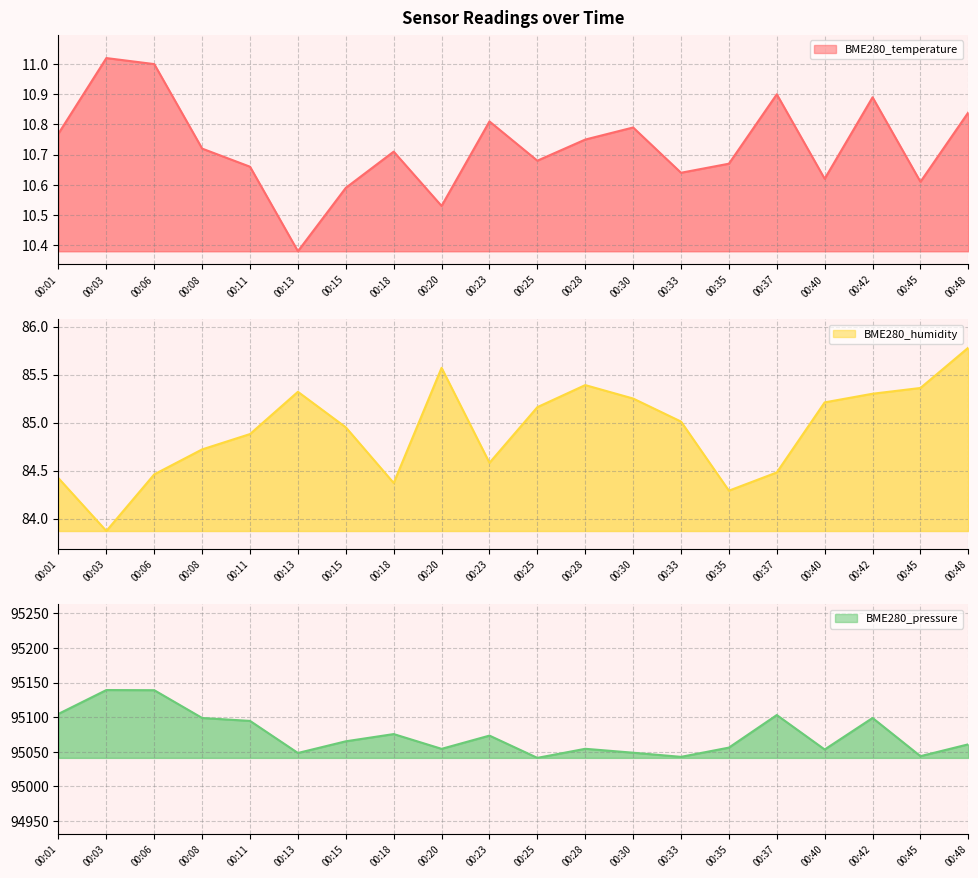

Where does the BME280_humidity series first go above 85?

00:13